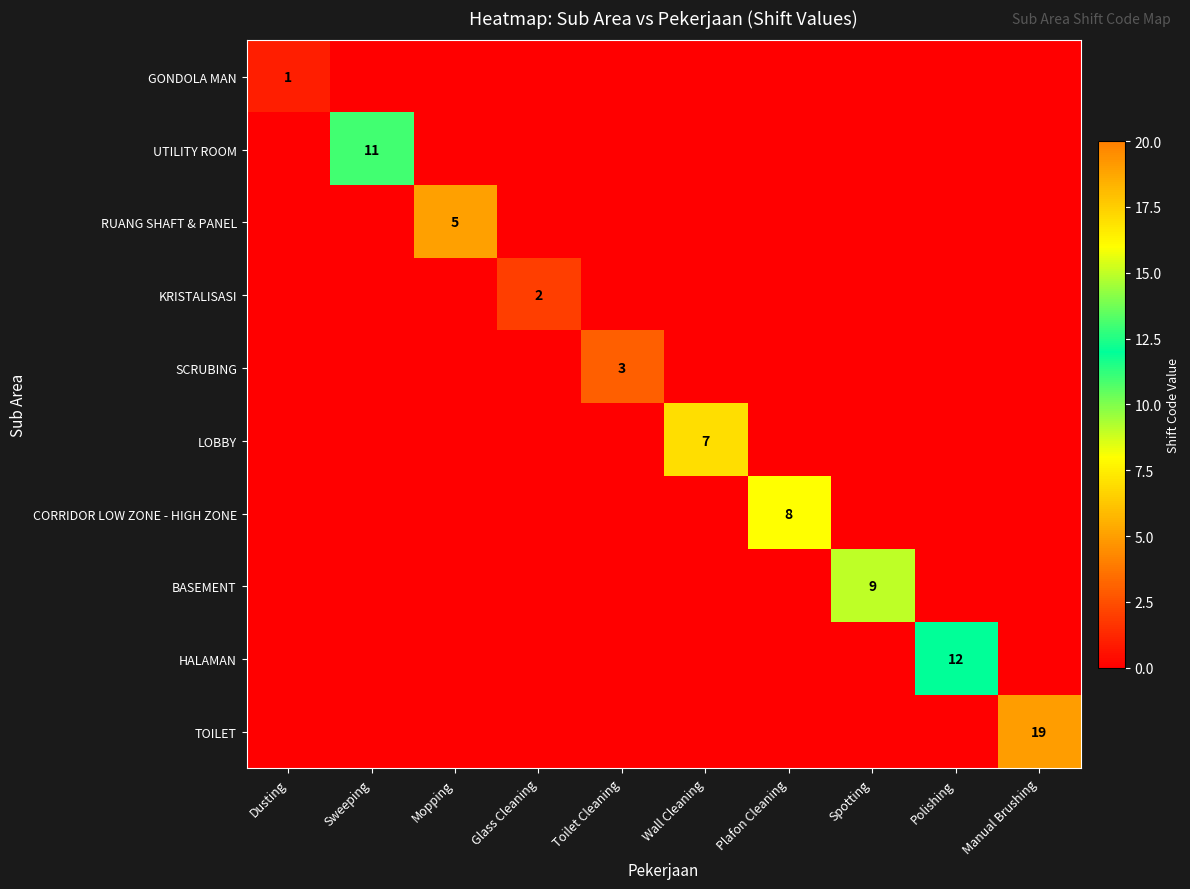

The value of SCRUBING at Toilet Cleaning is 5. True or false?

False